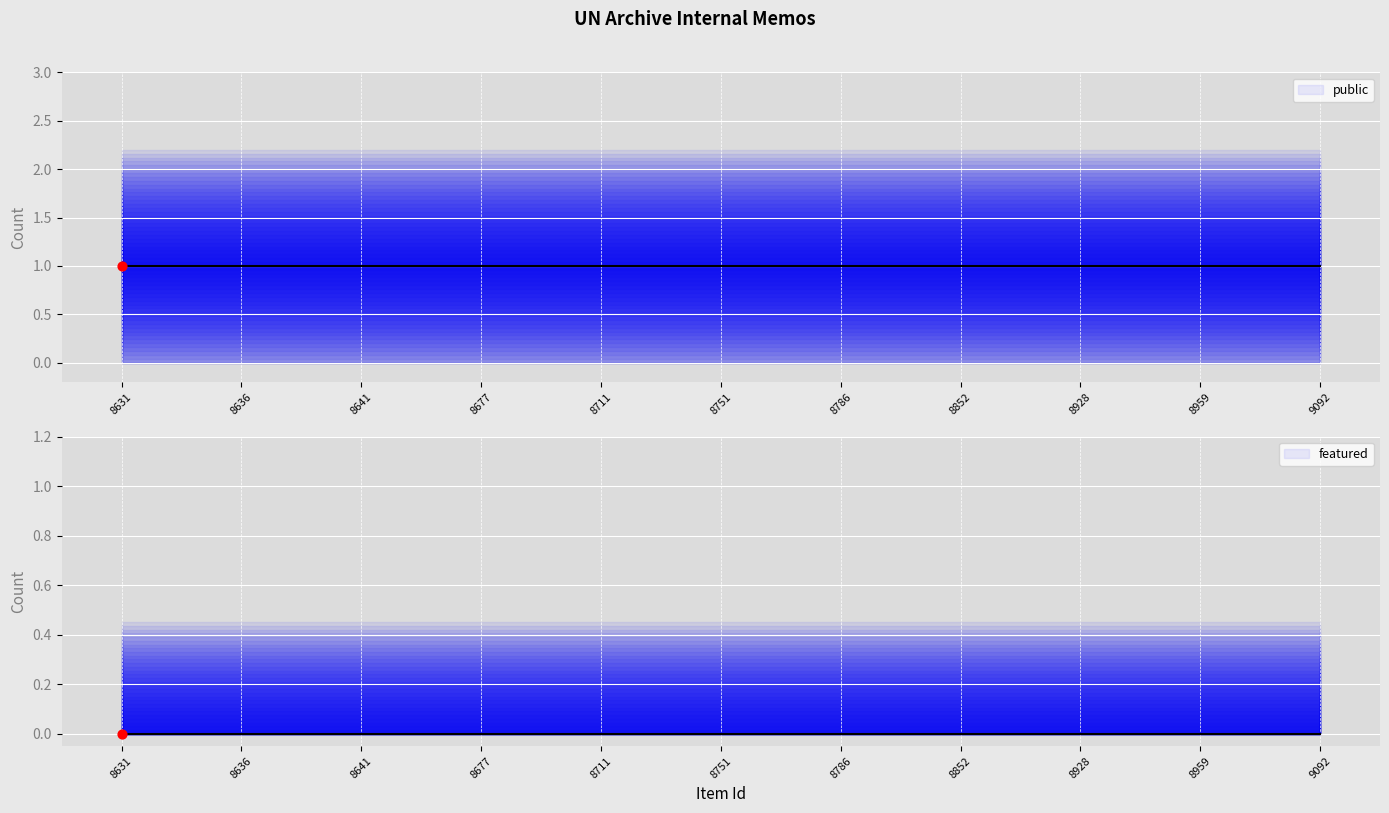

At how many categories does at least one series exceed 0?

11